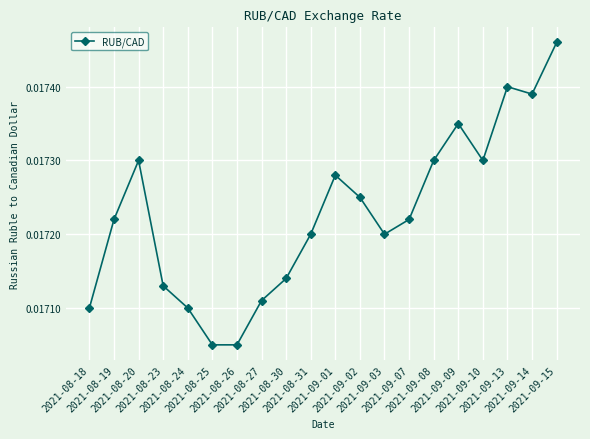

How many interior local peaks (higher than both neighbors) does the data have?

4